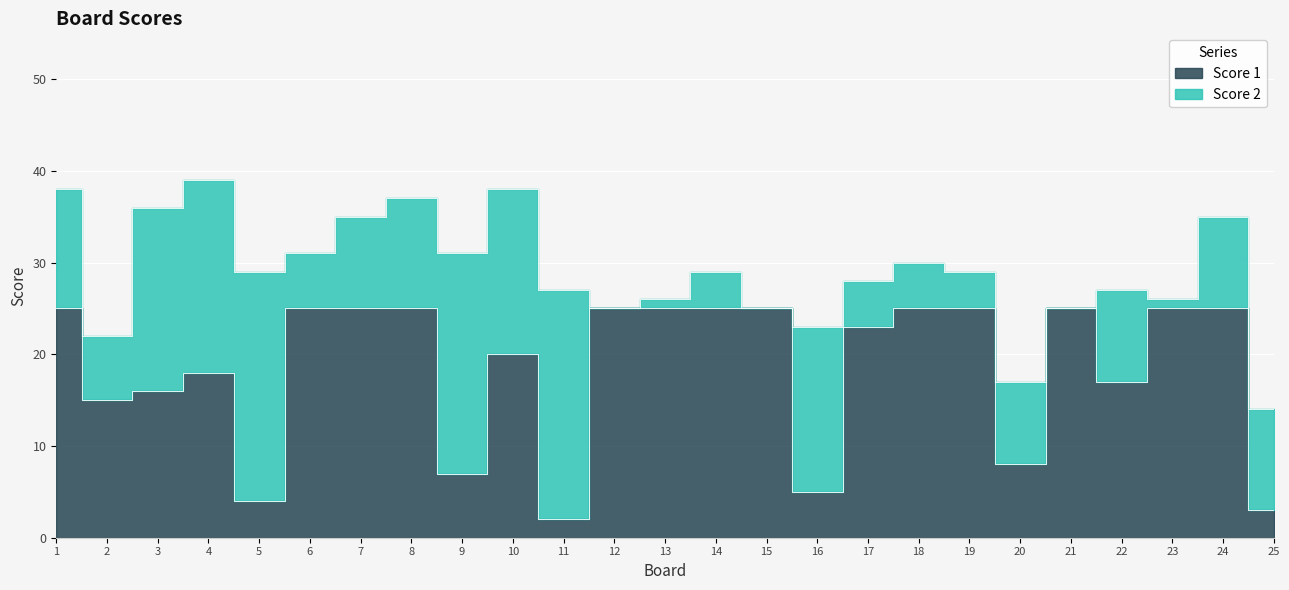

What is the difference between the maximum and minimum values?

23